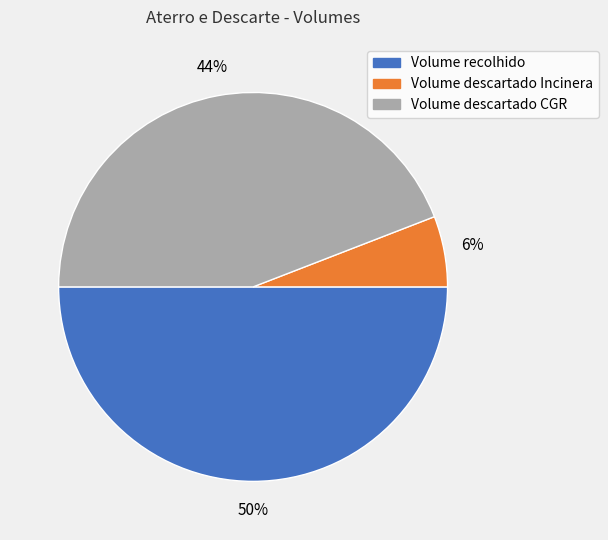

Is Volume descartado CGR the majority of the pie?

No